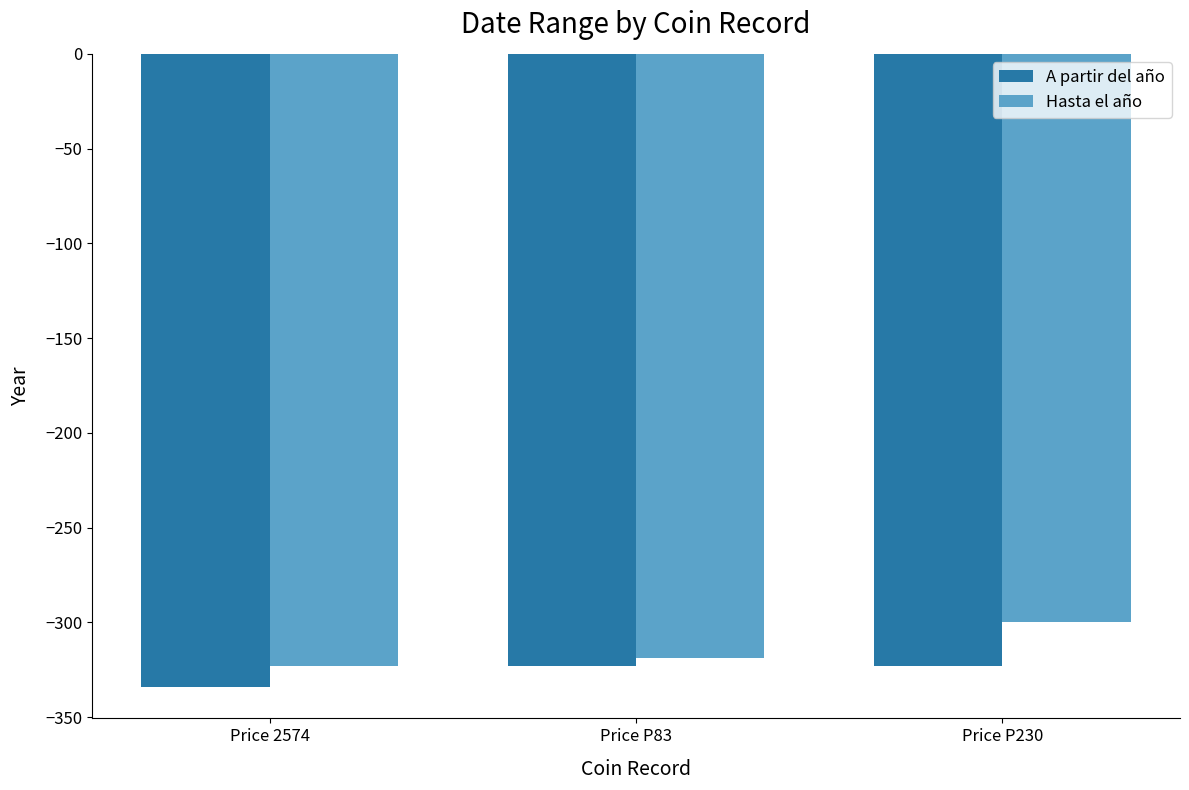

Which series has the largest total across all categories?

Hasta el año